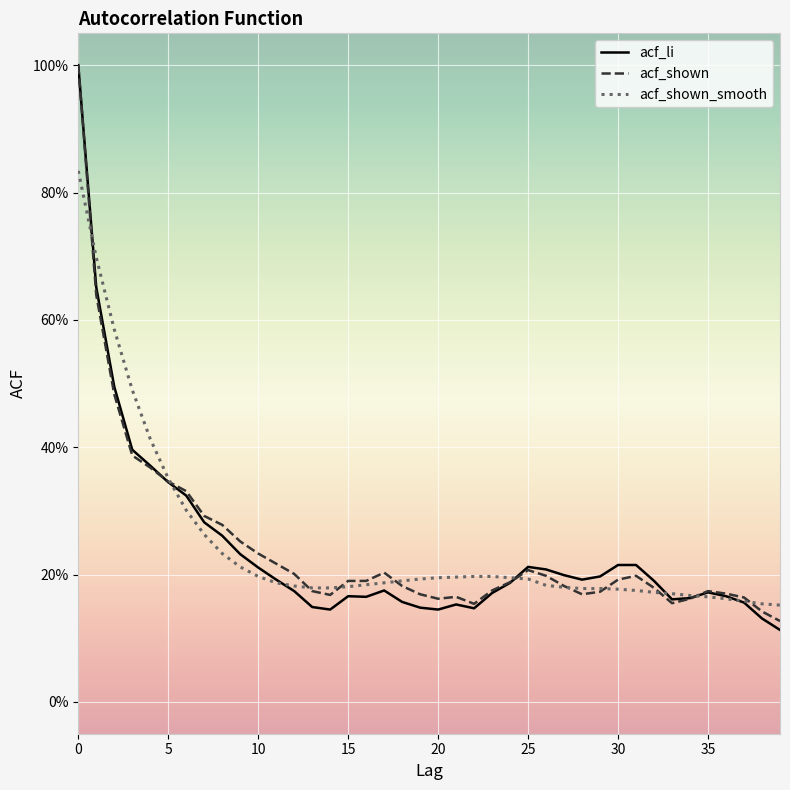

What are all the series names shown in the legend?

acf_li, acf_shown, acf_shown_smooth